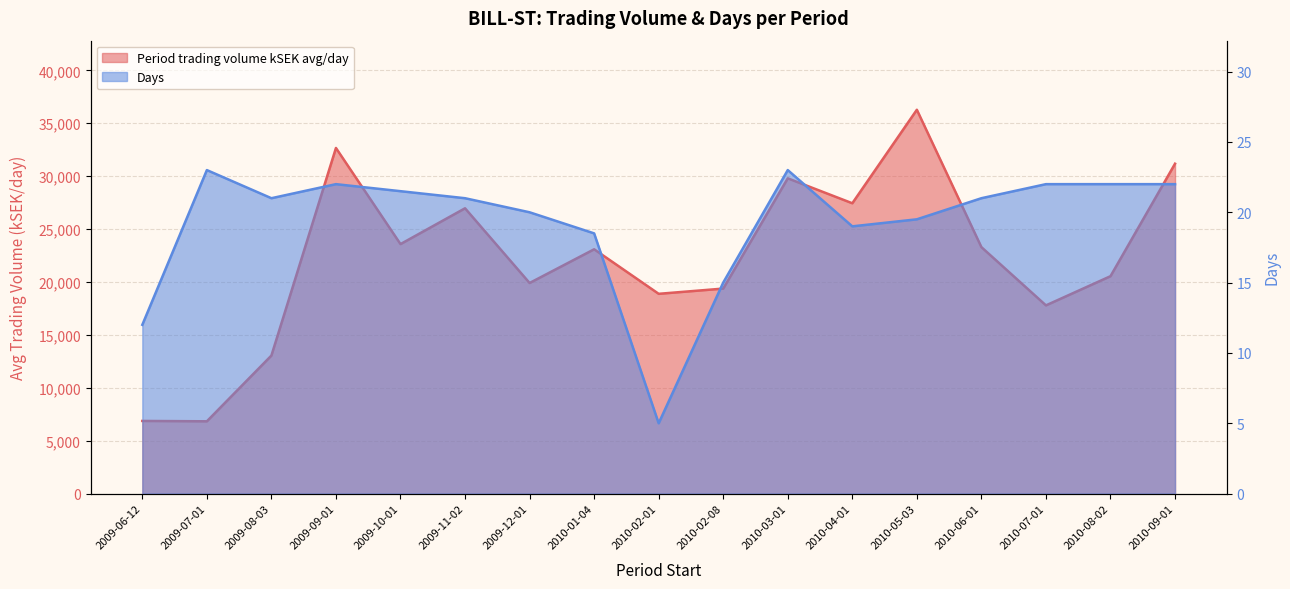

Which has a higher value, 2010-02-01 or 2010-04-01?

2010-04-01